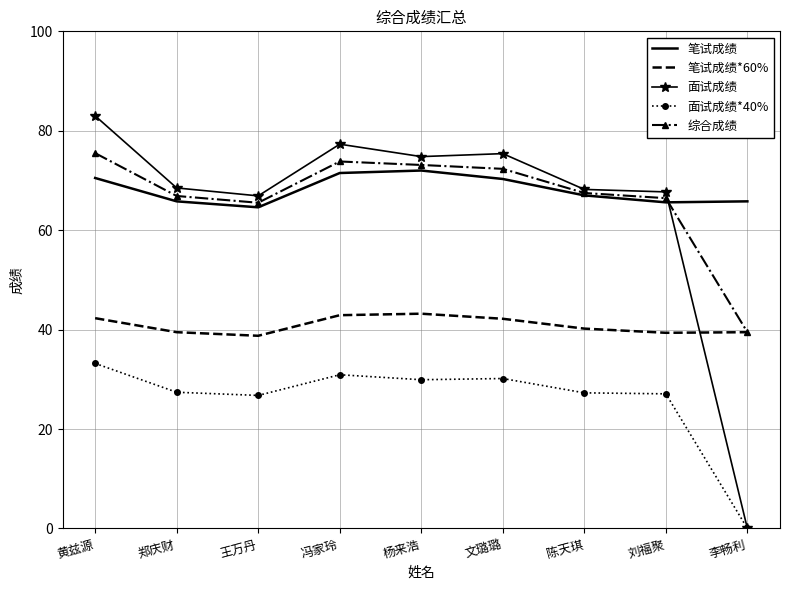

What position from the right is 刘福聚?

2